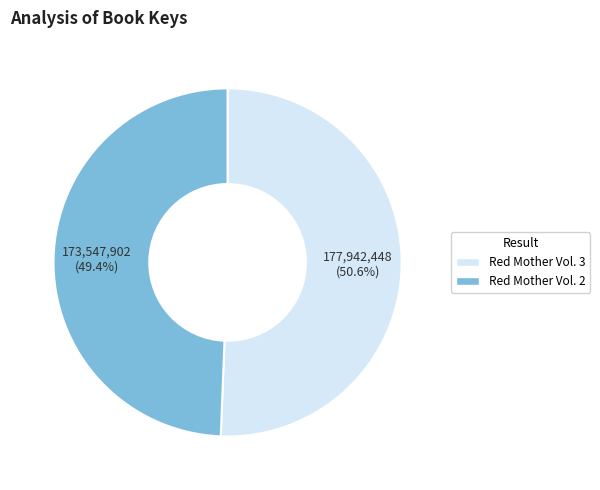

What is the ratio of the value at Red Mother Vol. 2 to the value at Red Mother Vol. 3?

1.0